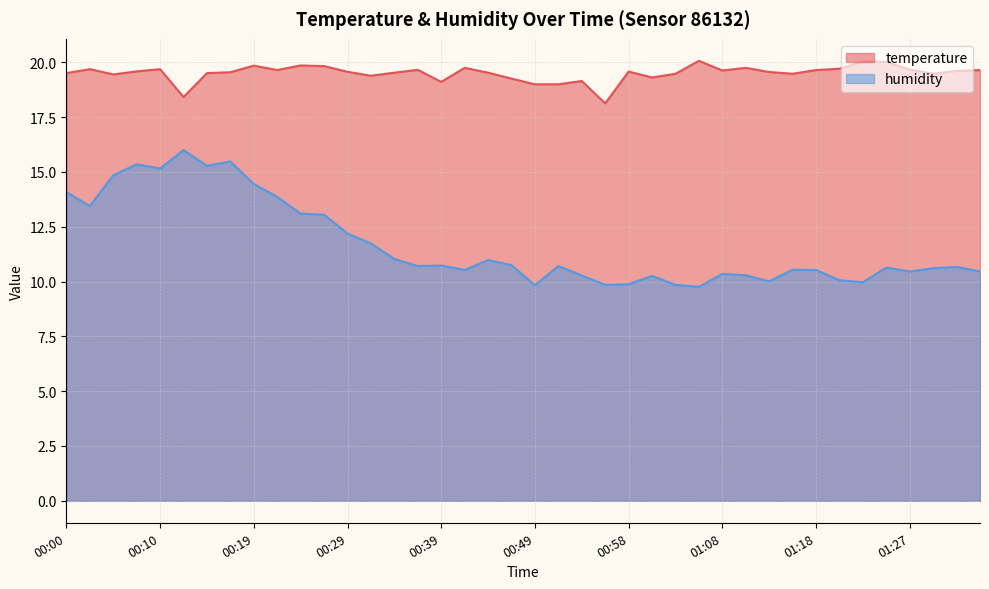

The value of humidity at 00:10 is 15.2. True or false?

True